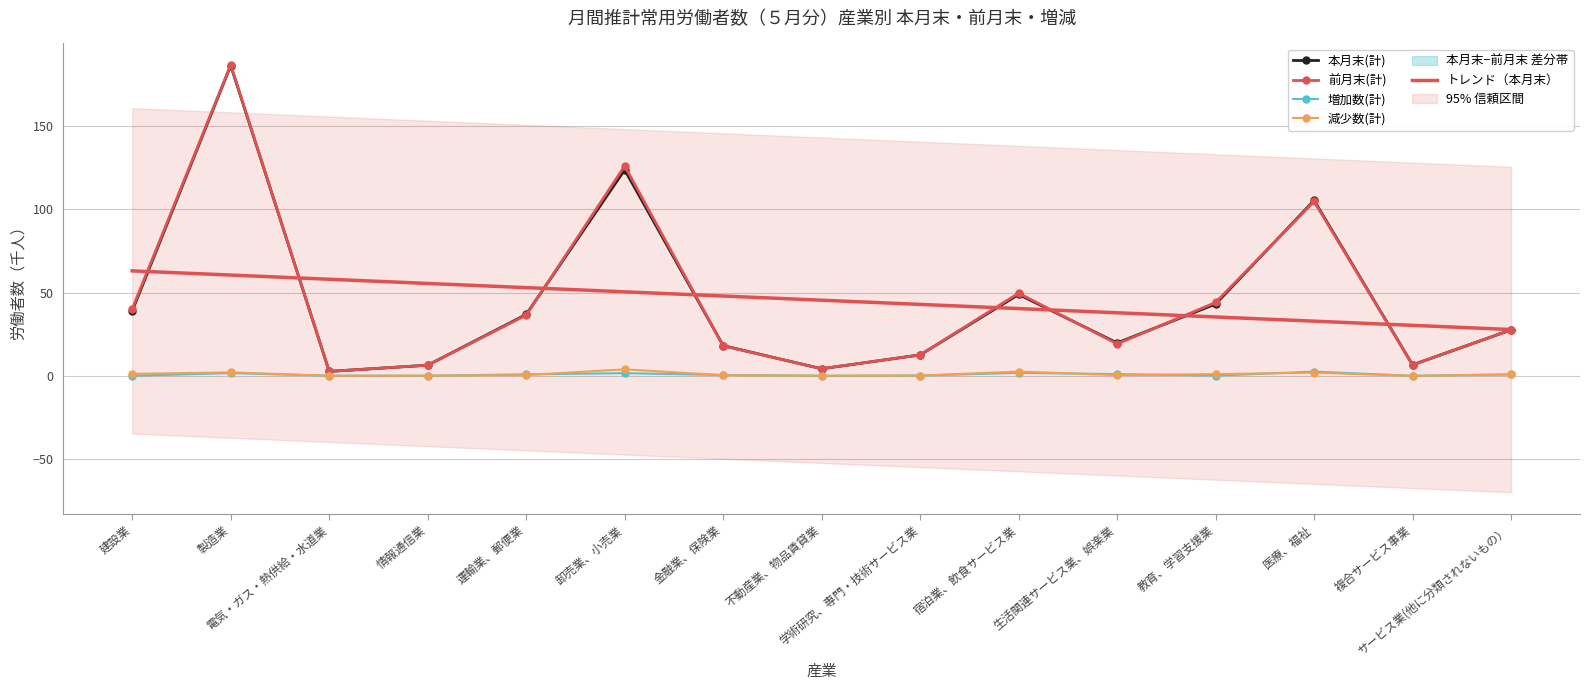

True or false: 減少数(計) and トレンド（本月末） cross at least once.

False